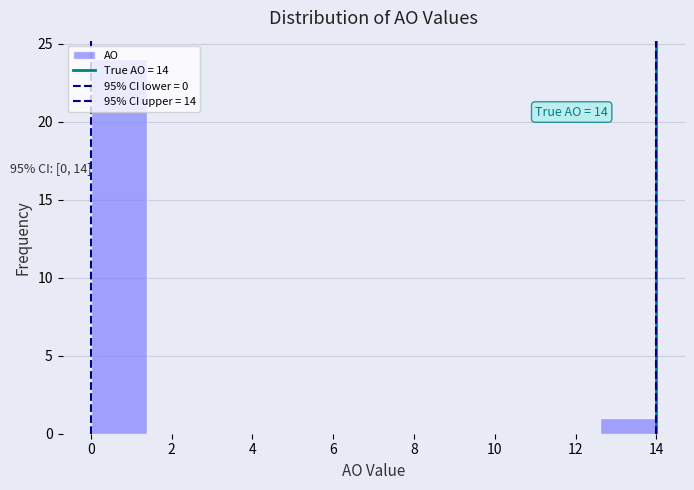

Over which range of the x-axis is the bar tallest?

0.0 to 1.4